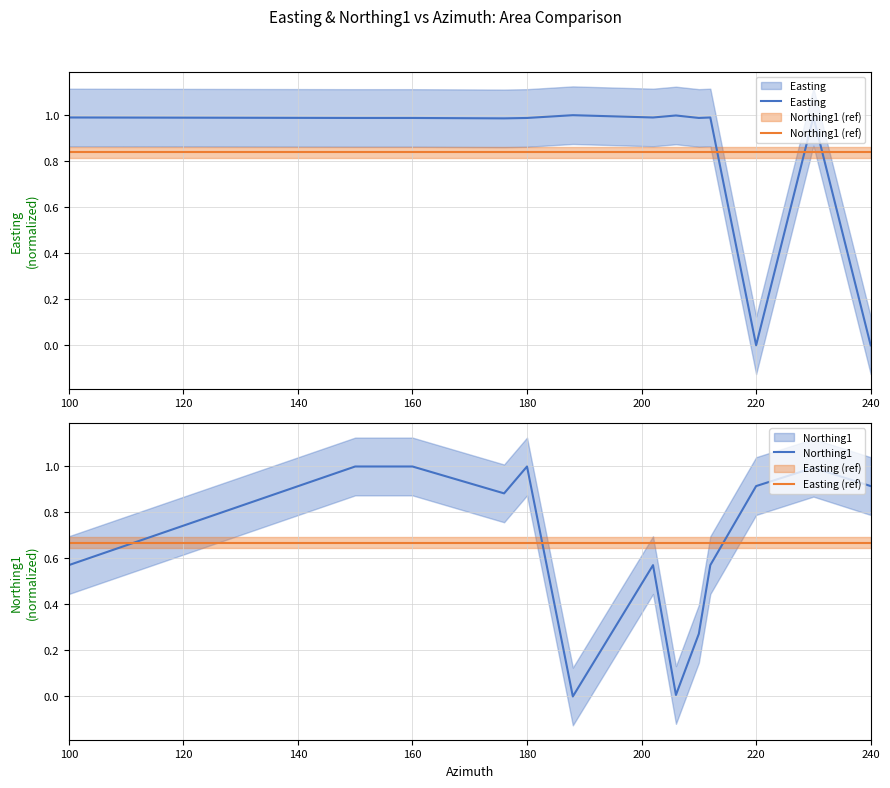

How many lines are shown in the chart?

4